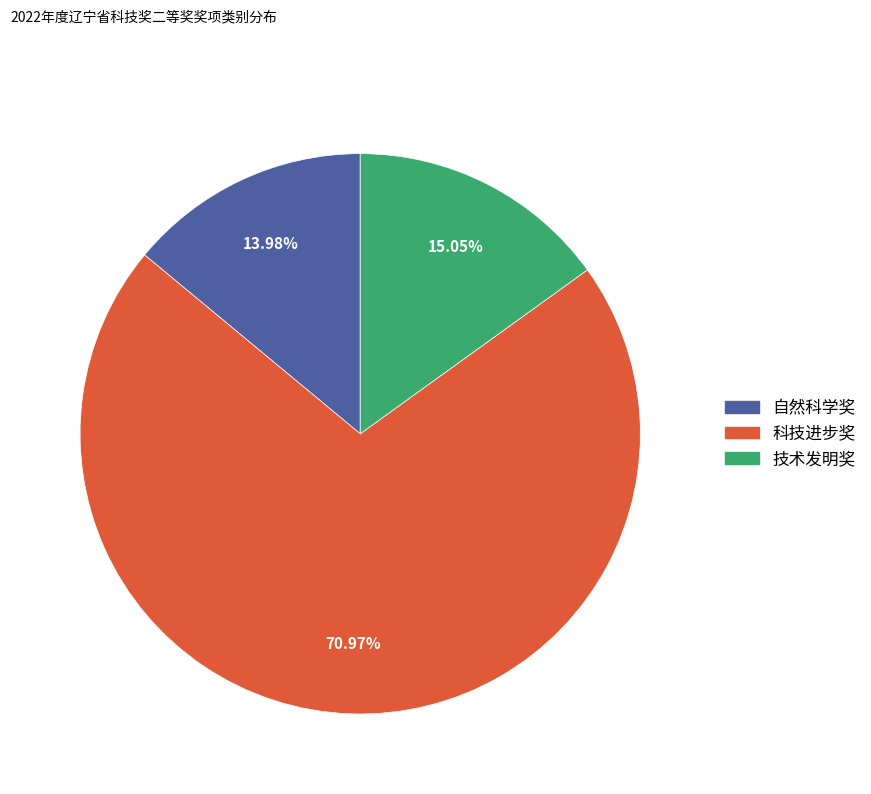

How many slices are in this pie chart?

3